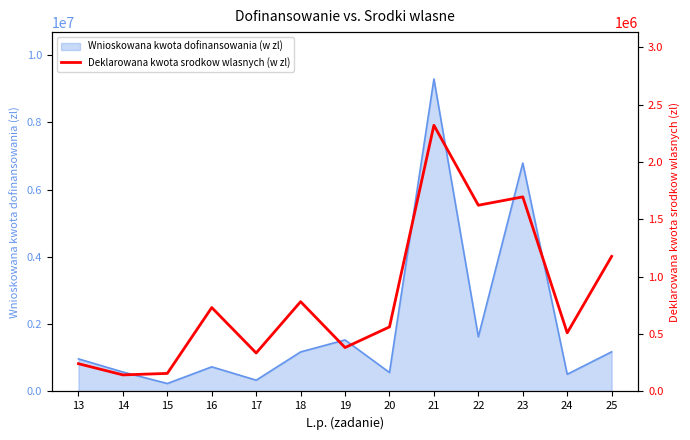

Reading left to right, transcribe all the data shown in this chart.

242085.9	144448.0	157317.6	731840.0	335483.0	783247.2	382925.0	562779.0	2321600.0	1624137.0	1697172.2	511105.7	1178115.0